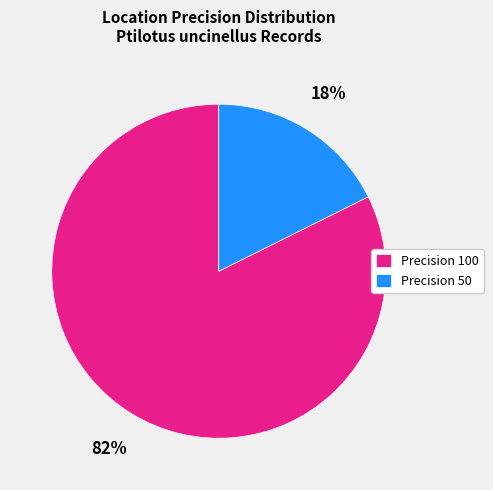

Combined, do Precision 50 and Precision 100 account for over 50%?

Yes